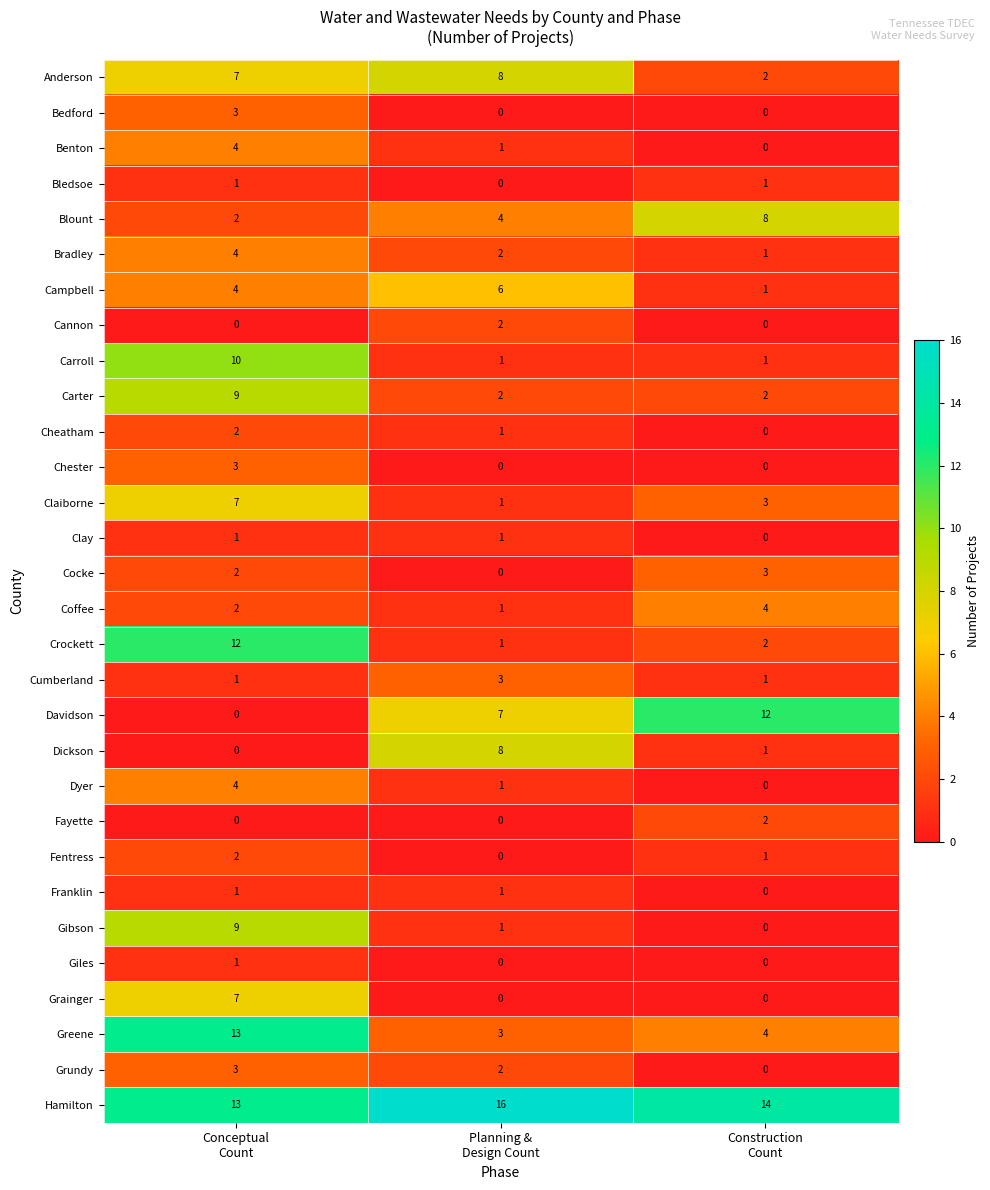

Count the number of categories in the chart.

3